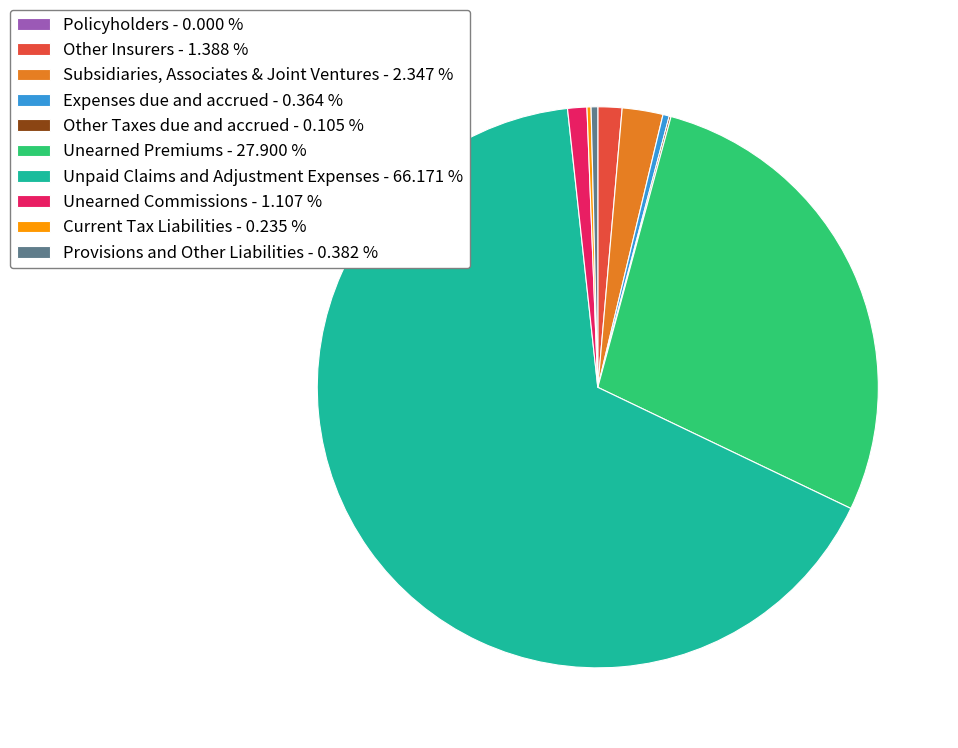

Which has a higher value, Subsidiaries, Associates & Joint Ventures - 2.347 % or Unearned Commissions - 1.107 %?

Subsidiaries, Associates & Joint Ventures - 2.347 %